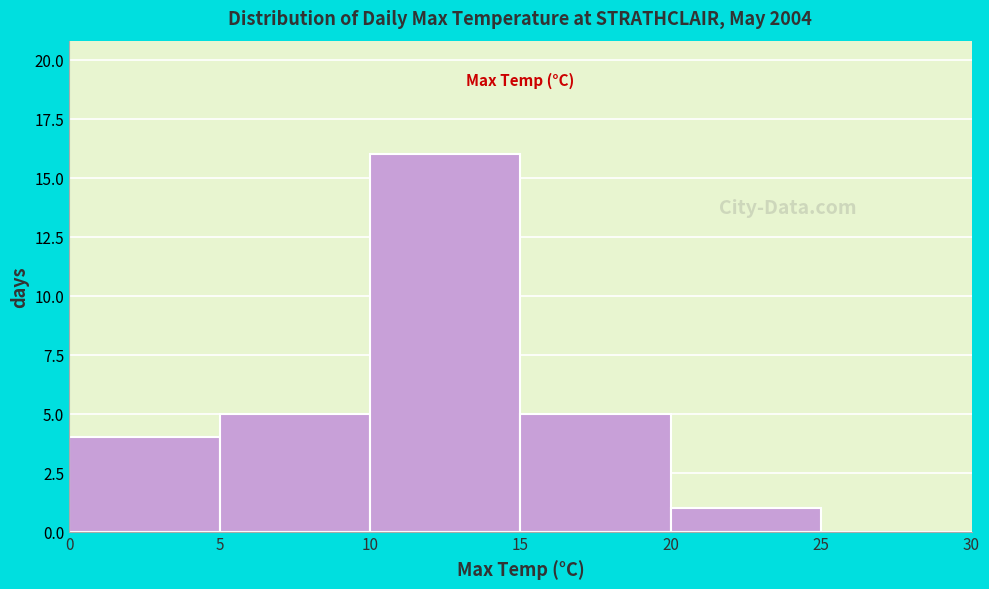

Reading left to right, list every bar in this chart as the range it spans on the x-axis followed by its height. The values are not printed on the chart, so give them approximately, as read against the axis.

0 to 5: 4
5 to 10: 5
10 to 15: 16
15 to 20: 5
20 to 25: 1
25 to 30: 0